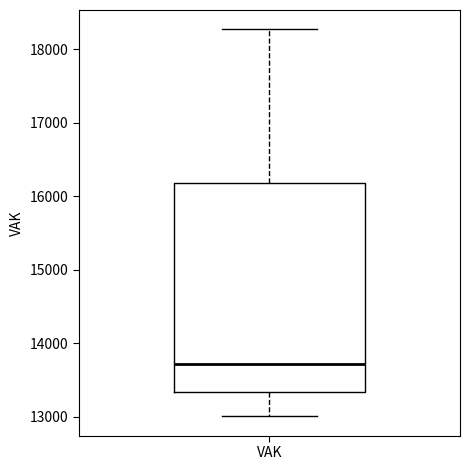

Where does the lower whisker of the box for VAK end on the y-axis? The values are not printed on the chart, so give them approximately, as read against the axis.

13000